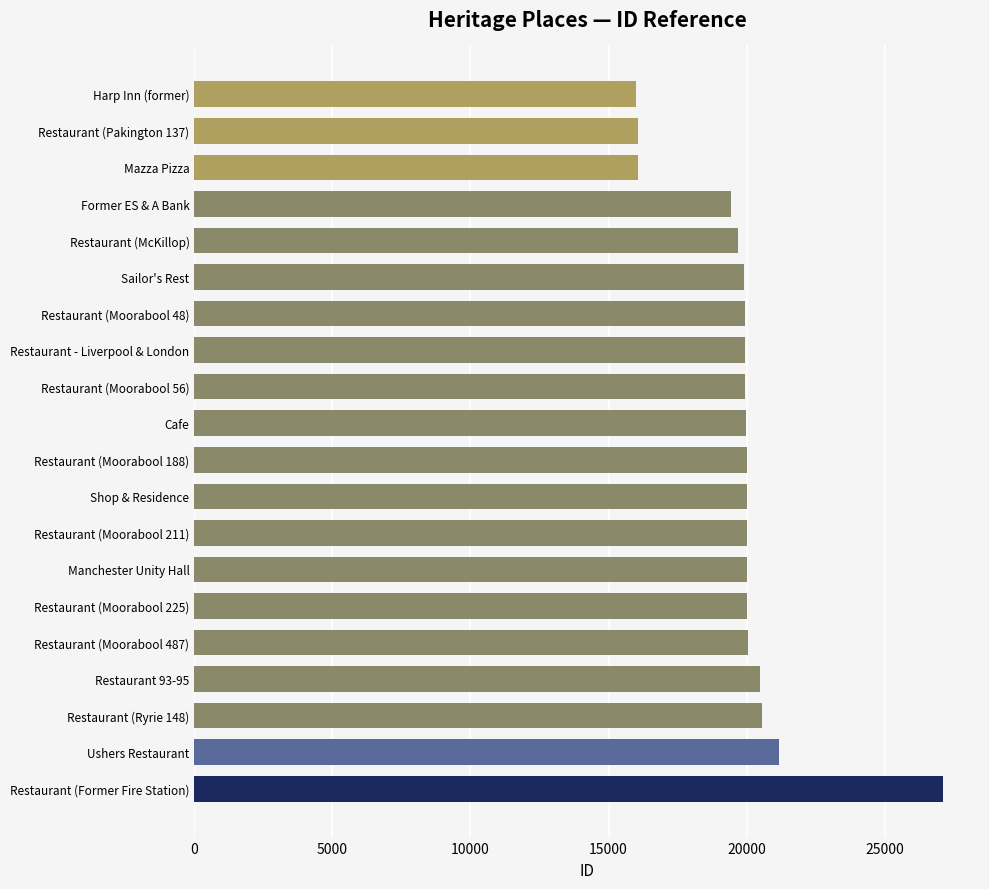

Are the bars horizontal?

Yes